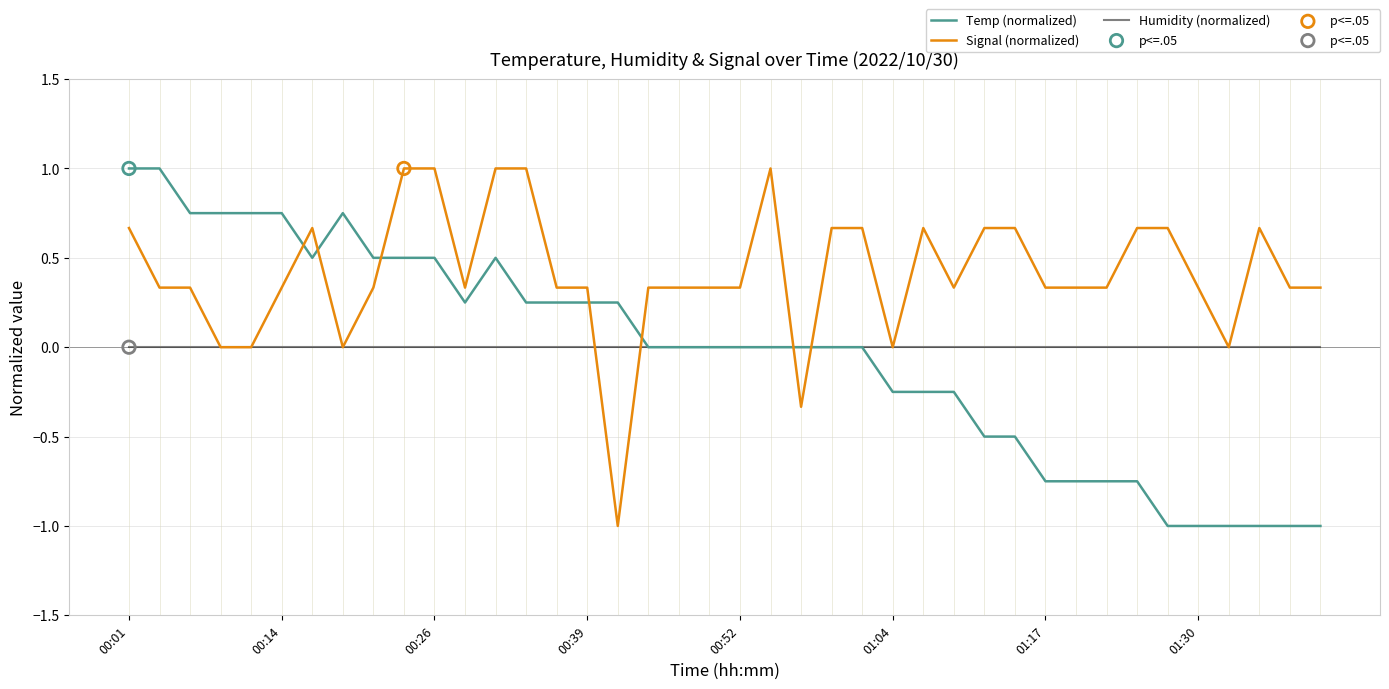

Which series has the largest total across all categories?

Signal (normalized)